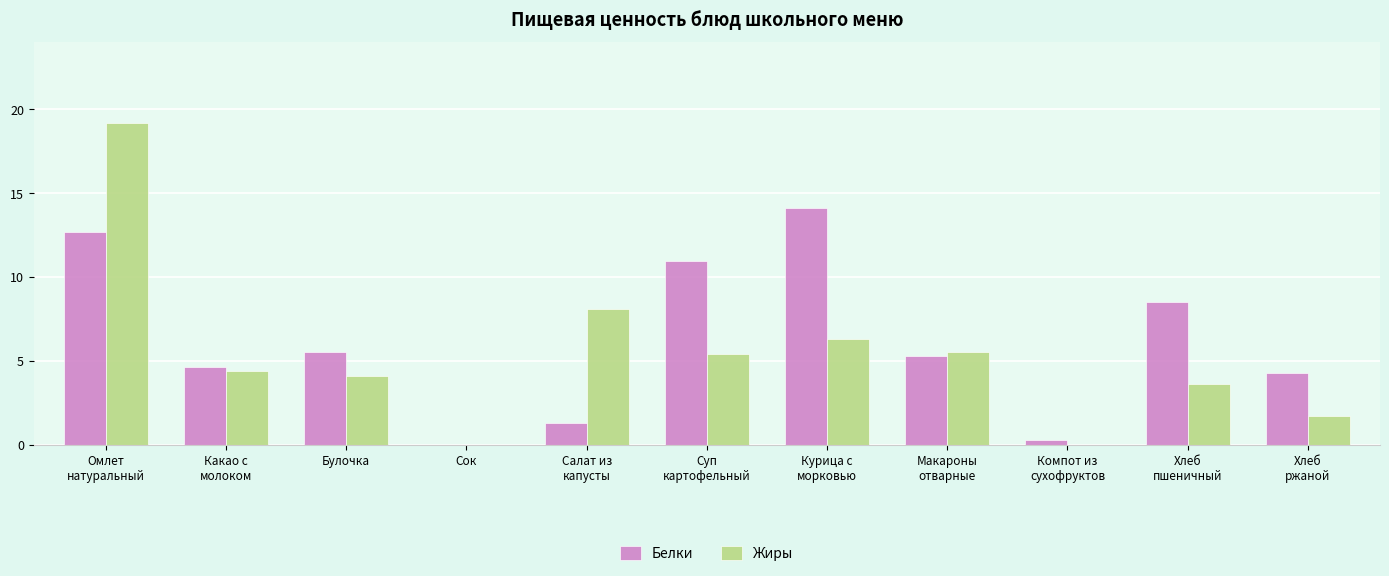

True or false: Белки has a value of 5.5 at Булочка.

True